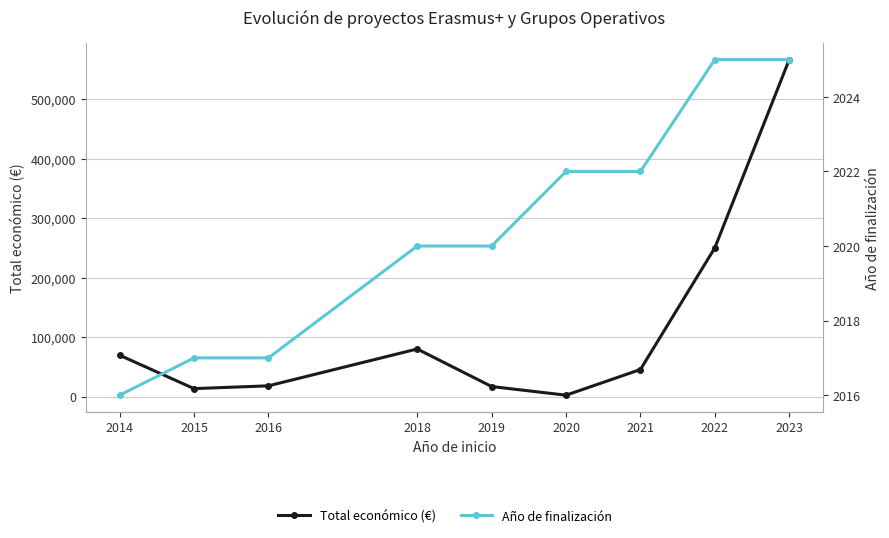

True or false: Año de finalización and Total económico (€) cross at least once.

False